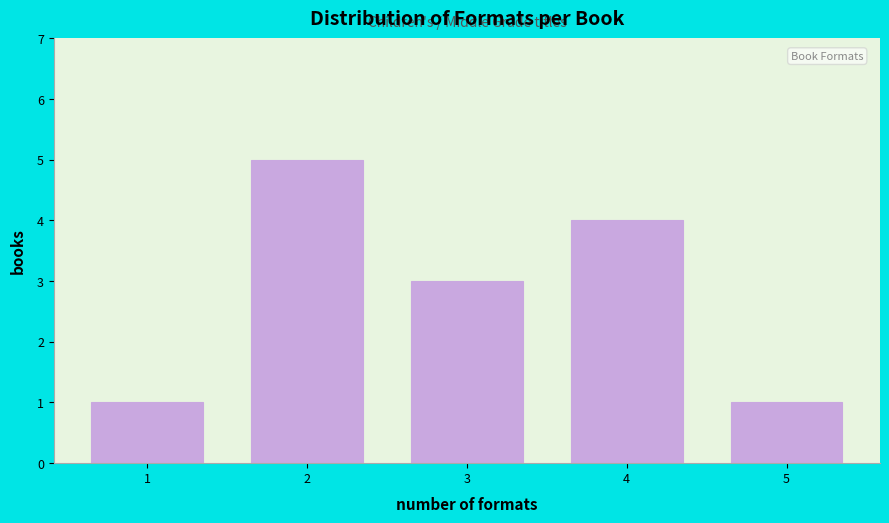

Reading left to right, list all the values displayed in this chart.

1	5	3	4	1